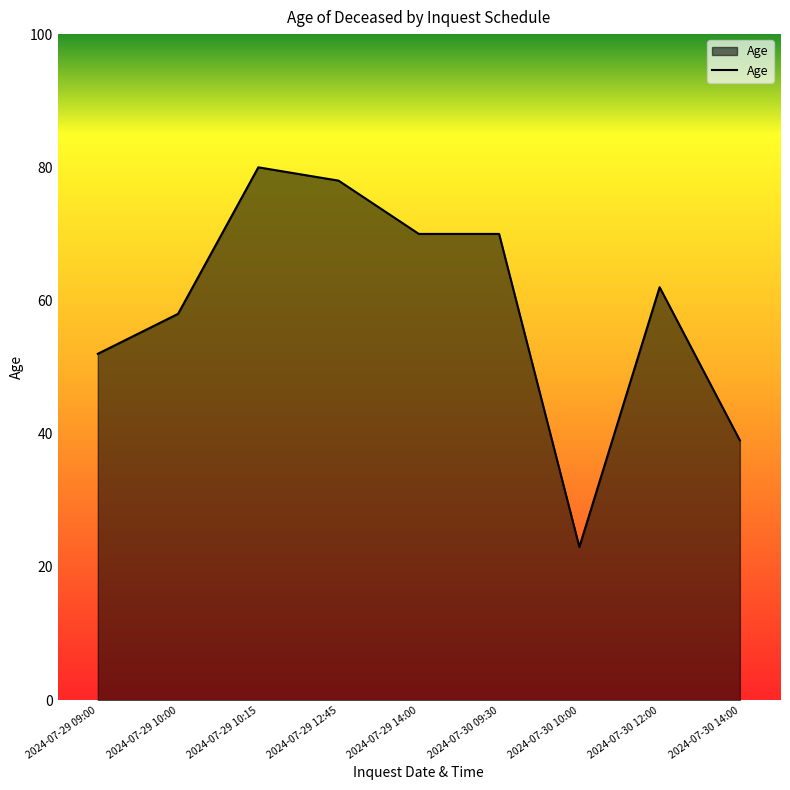

How many values are between 52 and 70?

5